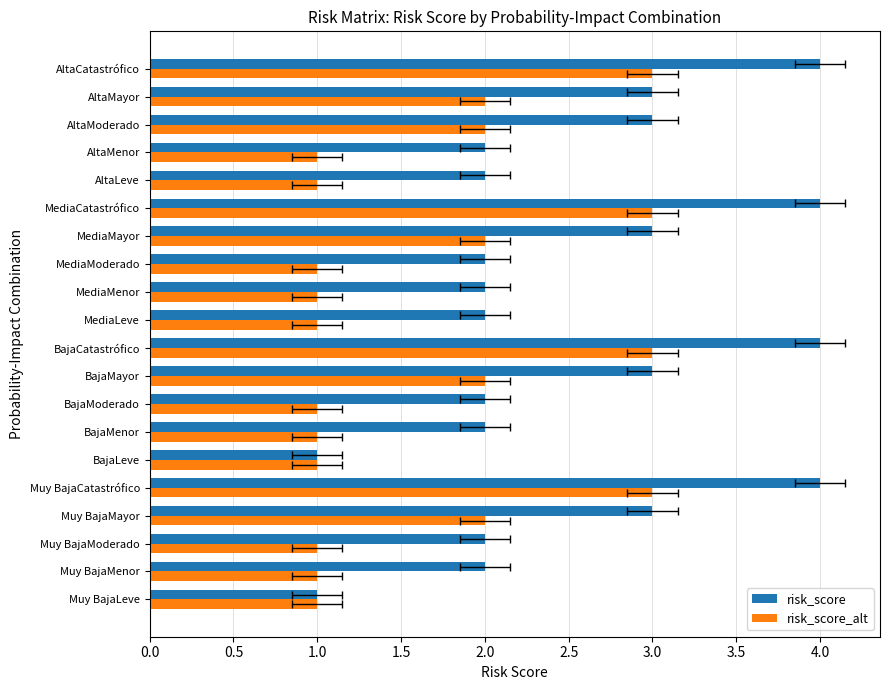

How many bars are there in total?

40